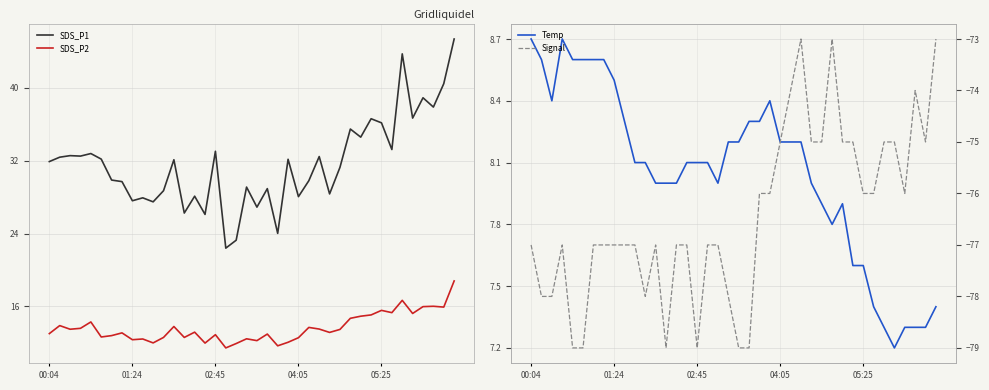

True or false: SDS_P2 and Temp intersect in this chart.

False